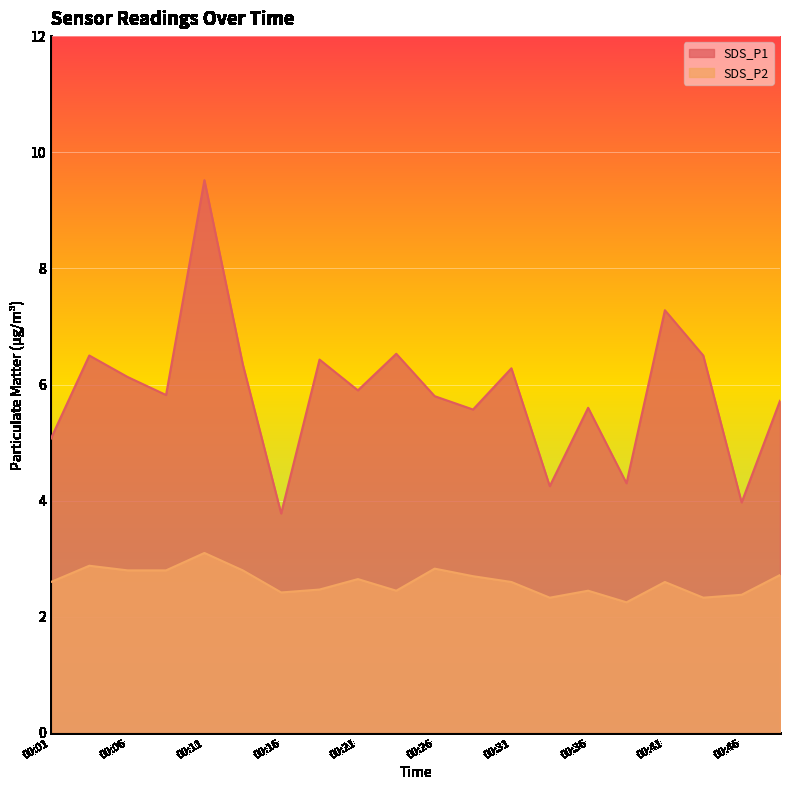

Reading left to right, extract all data points from this chart.

SDS_P1: 00:01=5.1	00:03=6.5	00:06=6.1	00:09=5.8	00:11=9.5	00:14=6.3	00:16=3.8	00:19=6.4	00:21=5.9	00:24=6.5	00:26=5.8	00:29=5.6	00:31=6.3	00:34=4.2	00:36=5.6	00:39=4.3	00:41=7.3	00:44=6.5	00:46=4.0	00:49=5.7
SDS_P2: 00:01=2.6	00:03=2.9	00:06=2.8	00:09=2.8	00:11=3.1	00:14=2.8	00:16=2.4	00:19=2.5	00:21=2.6	00:24=2.5	00:26=2.8	00:29=2.7	00:31=2.6	00:34=2.3	00:36=2.5	00:39=2.2	00:41=2.6	00:44=2.3	00:46=2.4	00:49=2.7